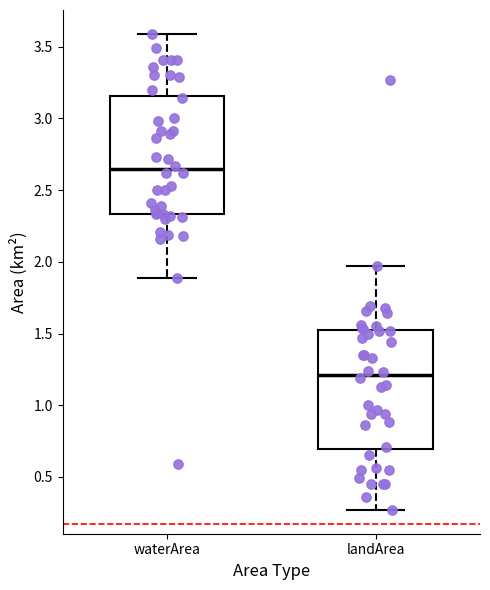

Reading left to right, read every box against the y-axis: the position of its median line, the range the box covers, and the ends of its whiskers. The values are not printed on the chart, so give them approximately, as read against the axis.

waterArea: median 2.65, box 2.35 to 3.15, whiskers 1.90 to 3.60
landArea: median 1.20, box 0.70 to 1.50, whiskers 0.25 to 1.95